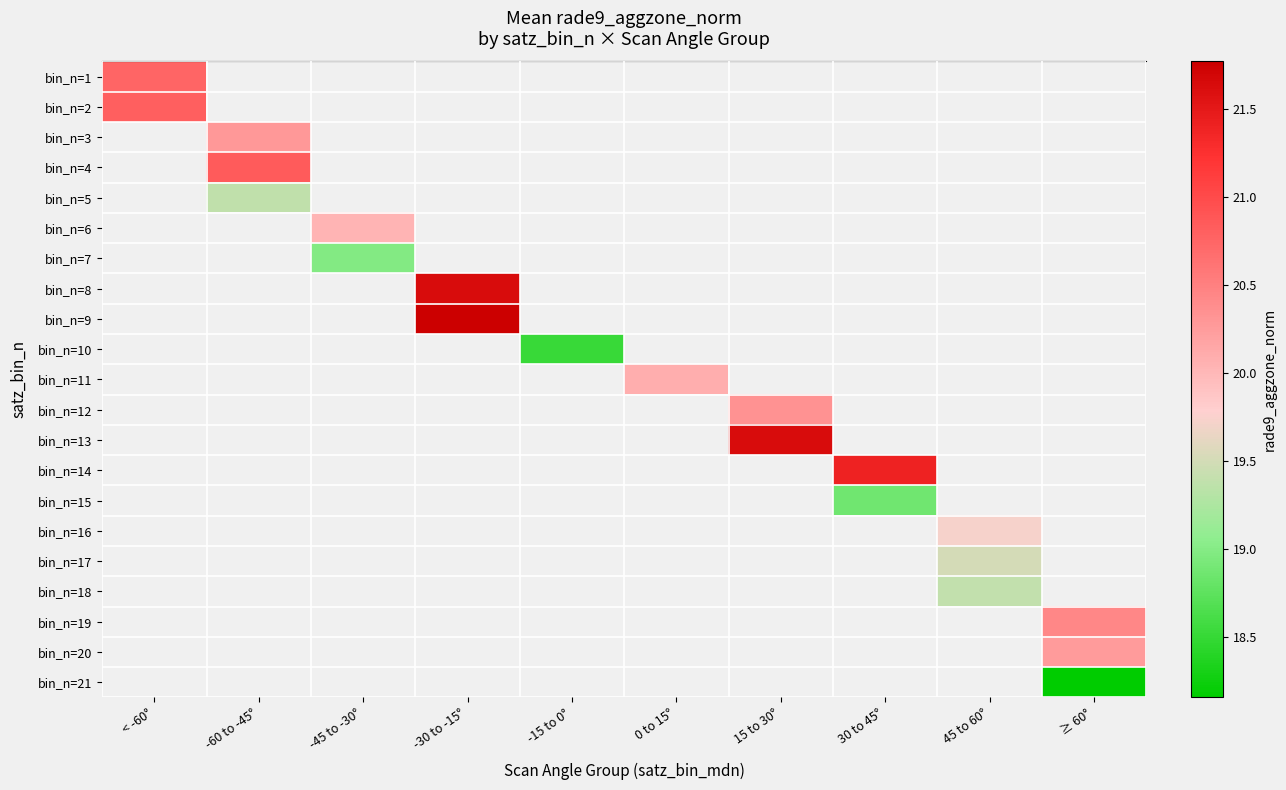

Which has a higher value, -15 to 0° or 15 to 30°?

15 to 30°